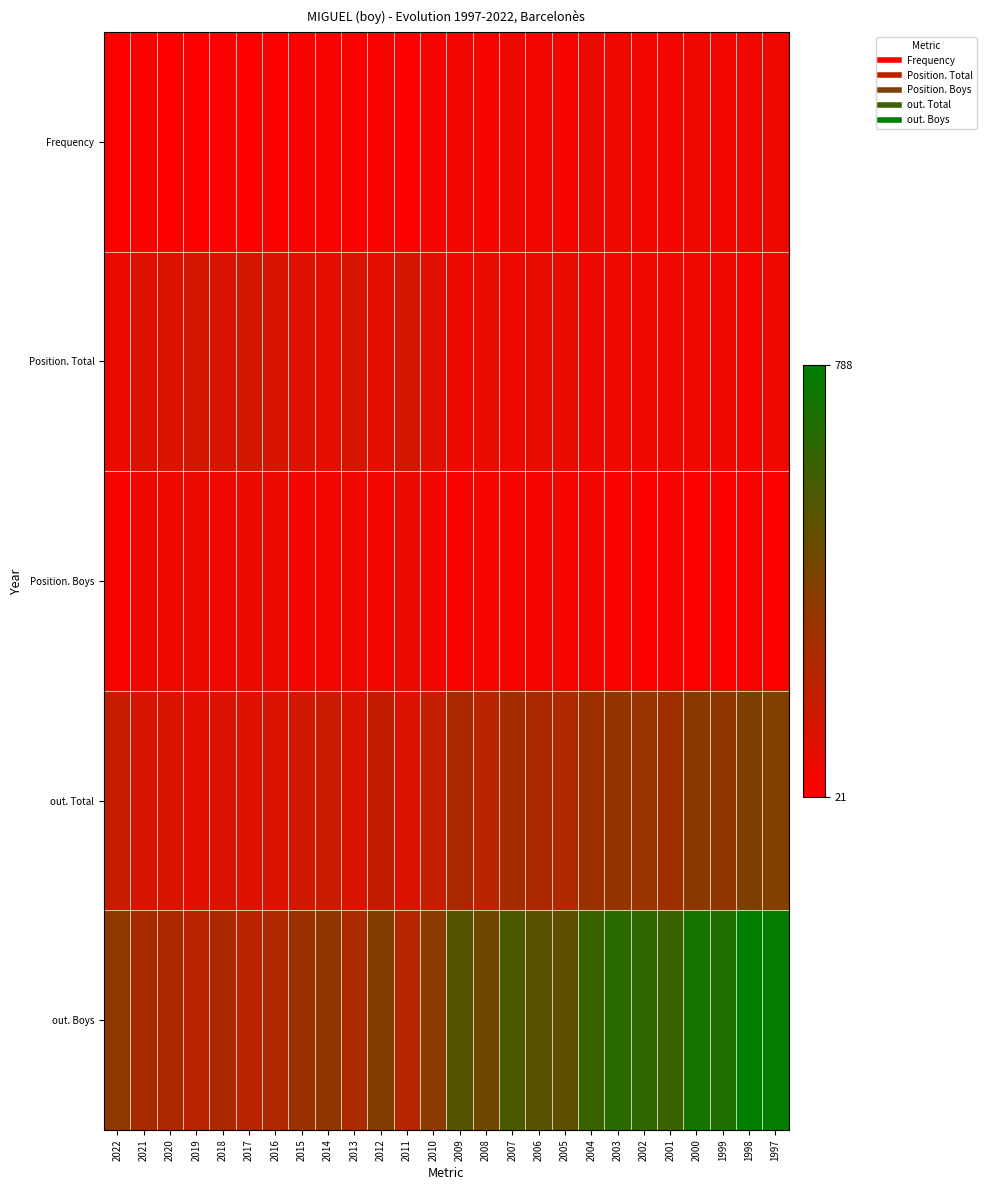

At which category is the sum across all series the highest?

1998